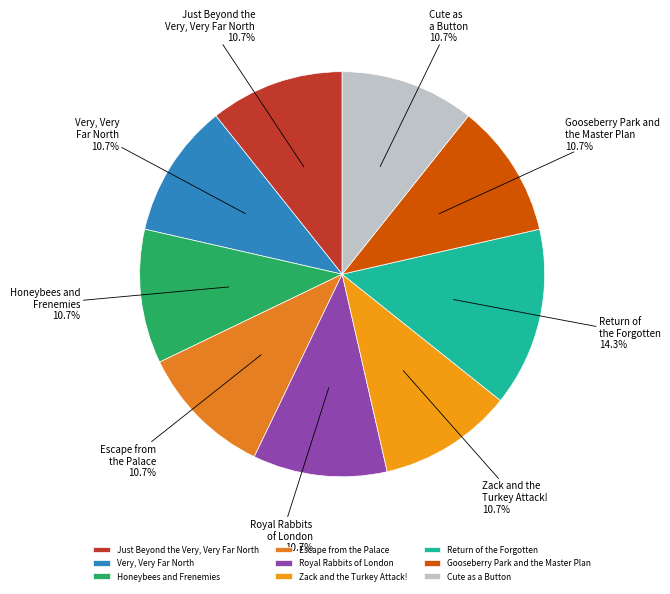

Is Royal Rabbits of London the majority of the pie?

No